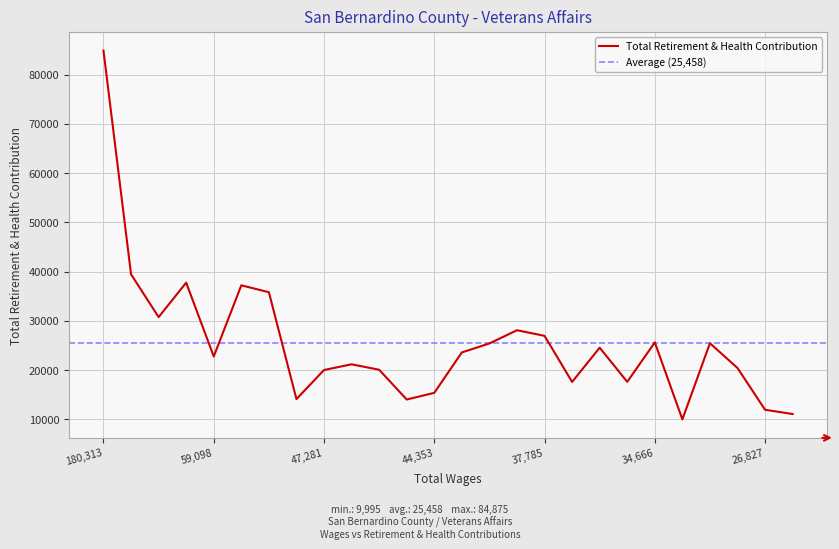

The chart shows a value of 20080 at 46003.0. True or false?

True